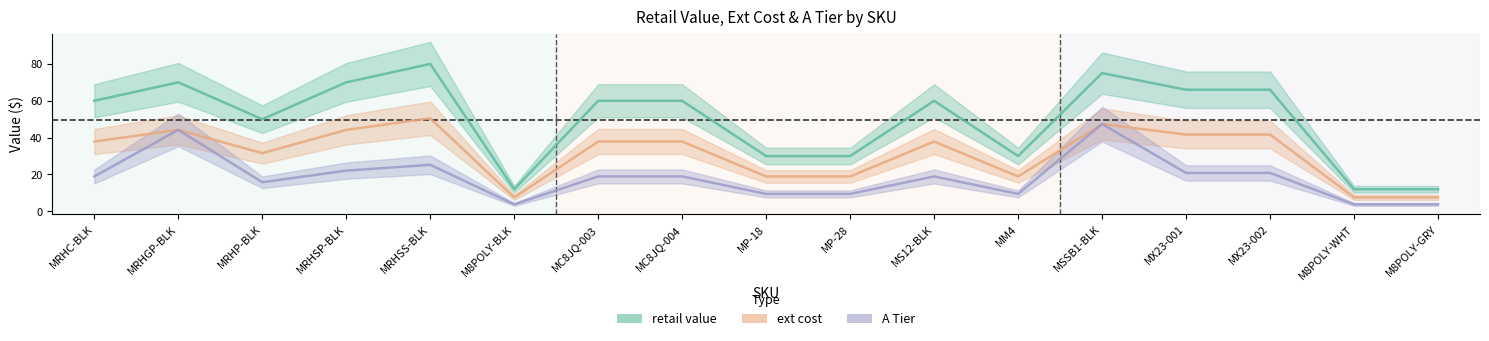

The A Tier series shows 13.6 at MRHSP-BLK. True or false?

False